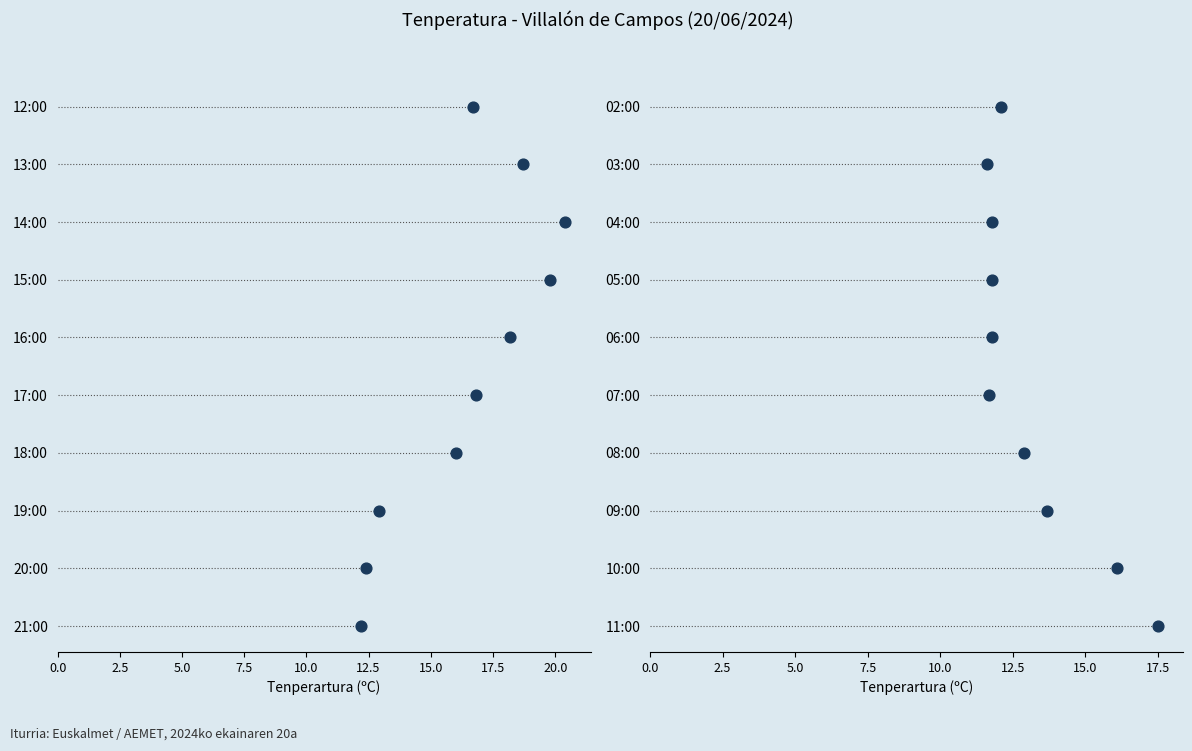

Between 17.5 and 15.0, which is larger?

17.5